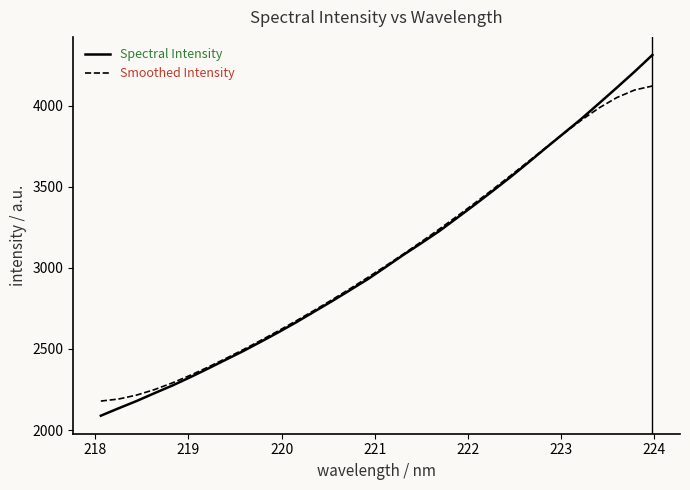

What is the maximum value shown in the chart?

4313.7